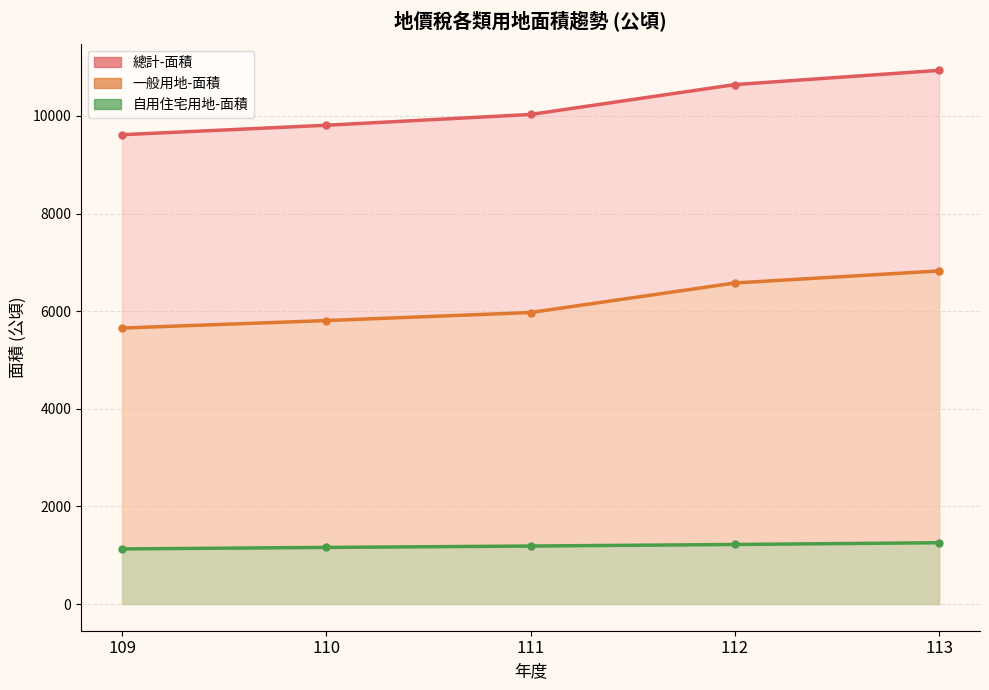

What is the total value across all series at 110?

16775.0